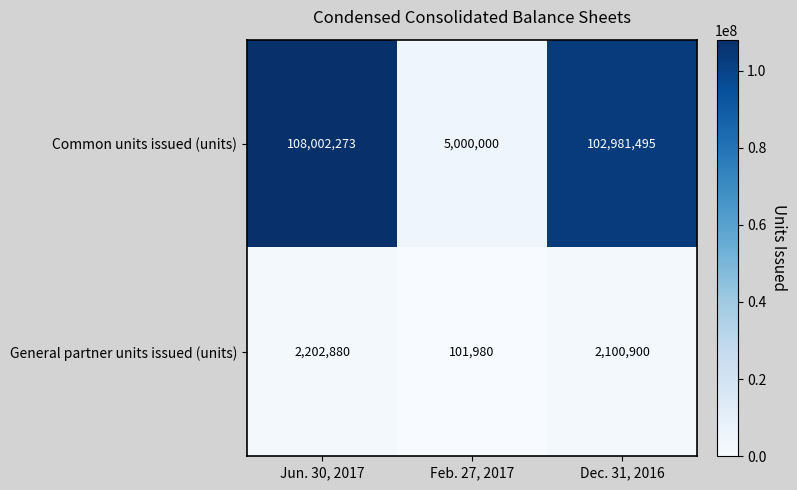

At how many categories does at least one series exceed 98890503?

2